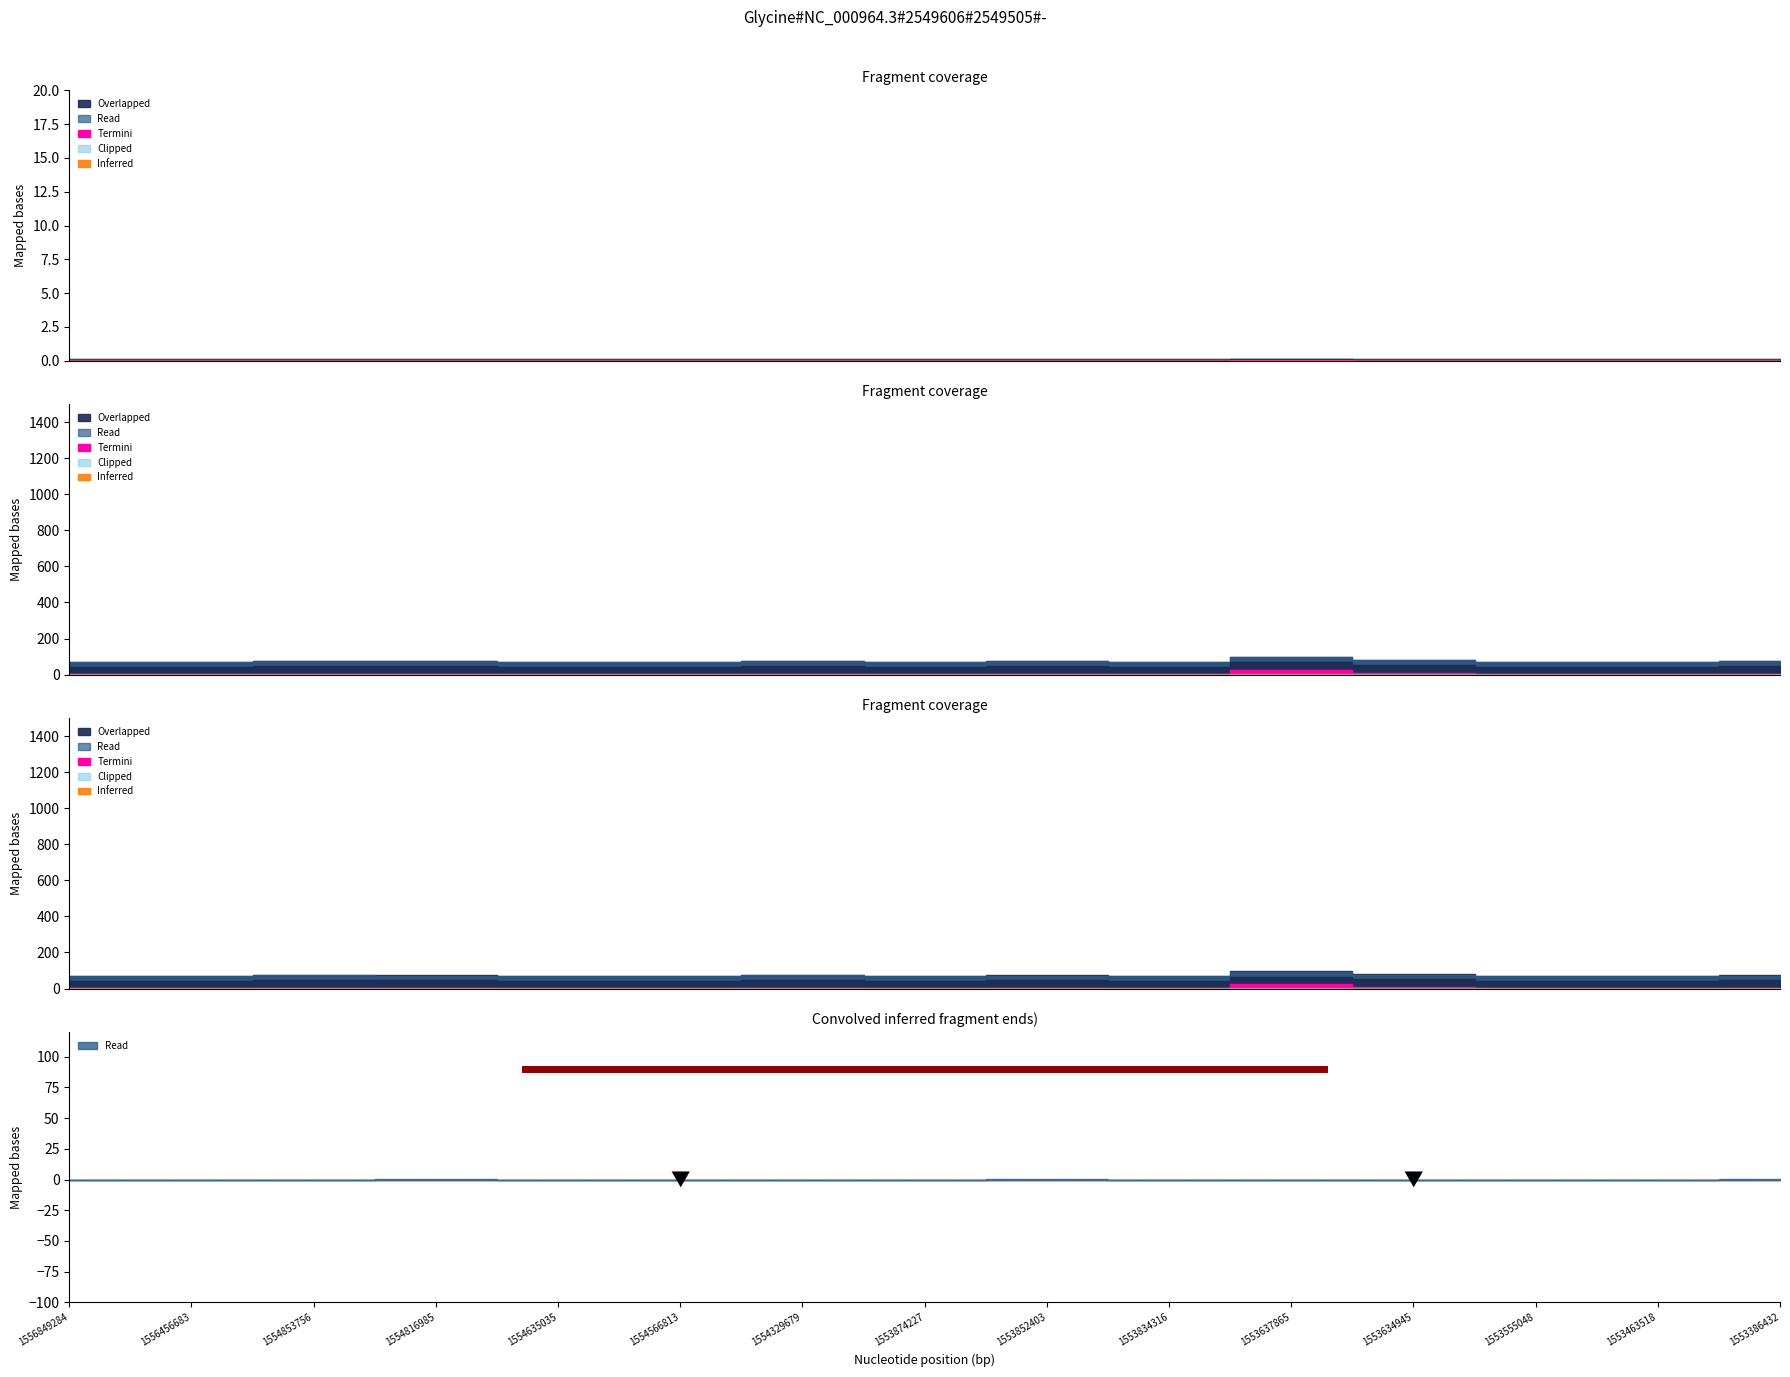

In Termini, how many points are lower than both neighbors (excluding endpoints)?

2